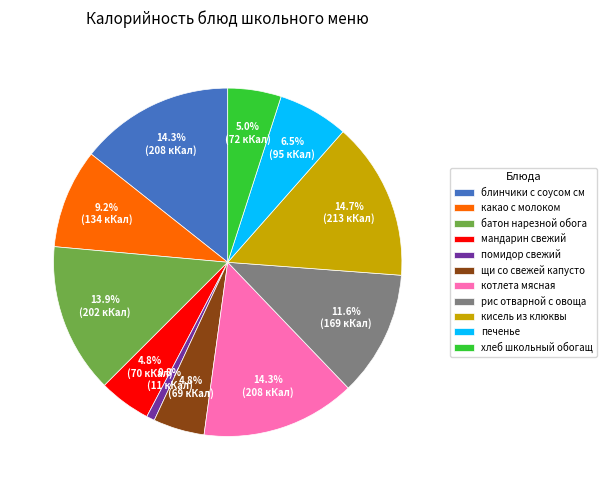

Does какао с молоком account for over 50% of the chart?

No